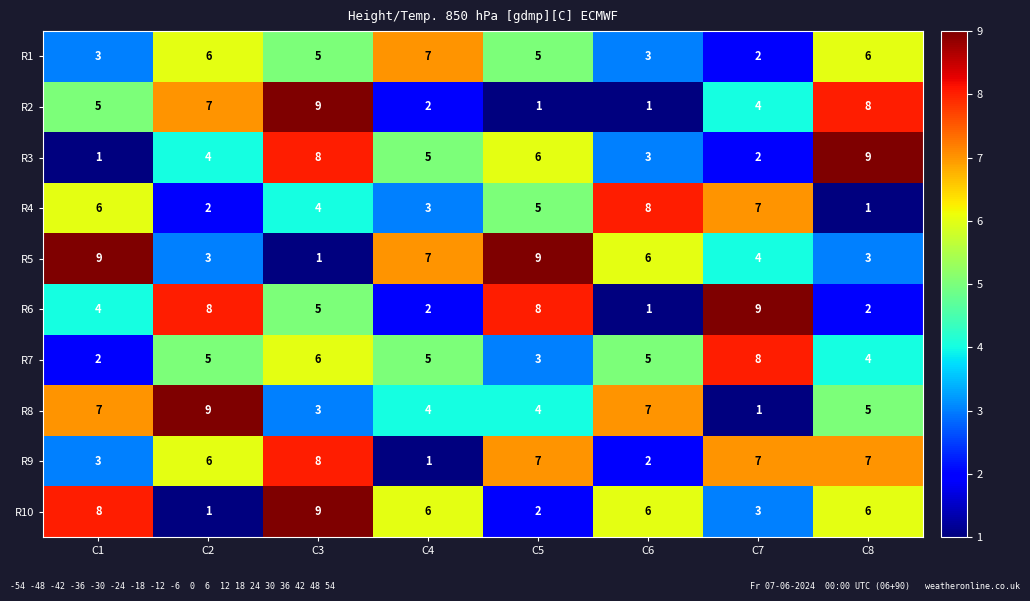

At which label is R4 closest to 4?

C3